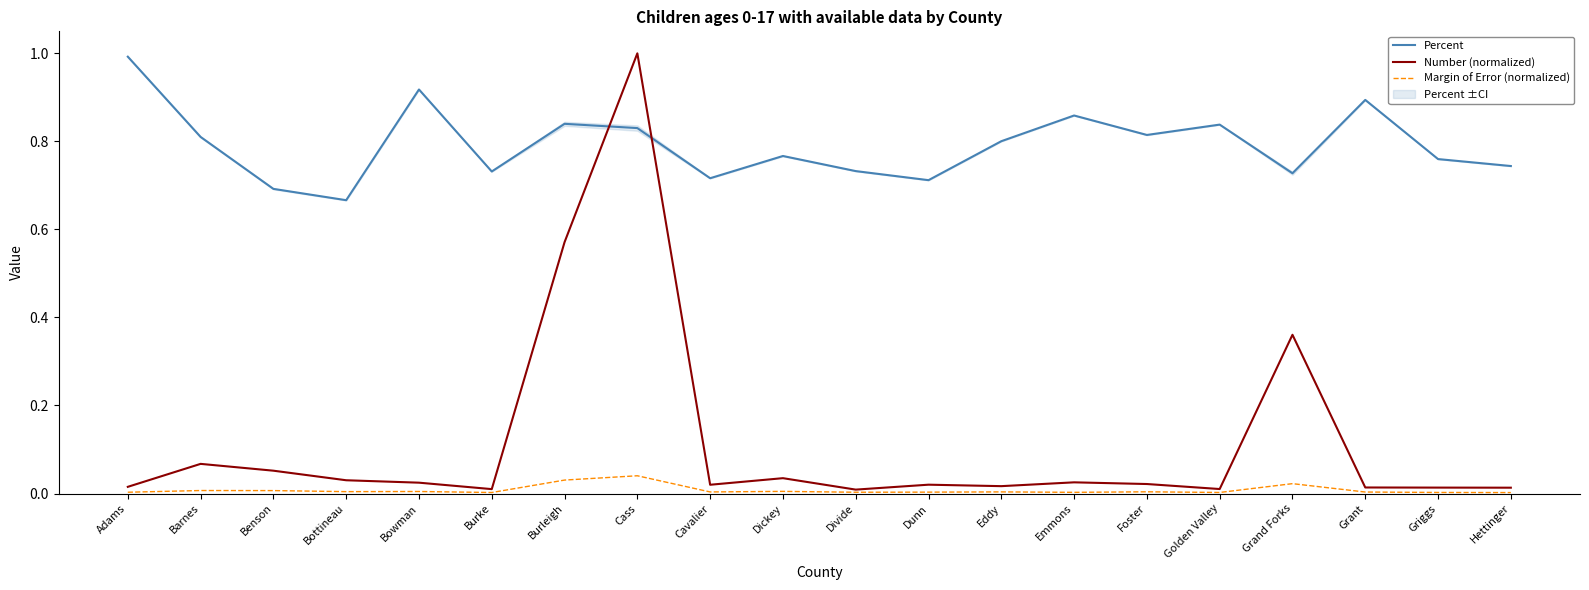

Which label corresponds to the largest value in the chart?

Cass